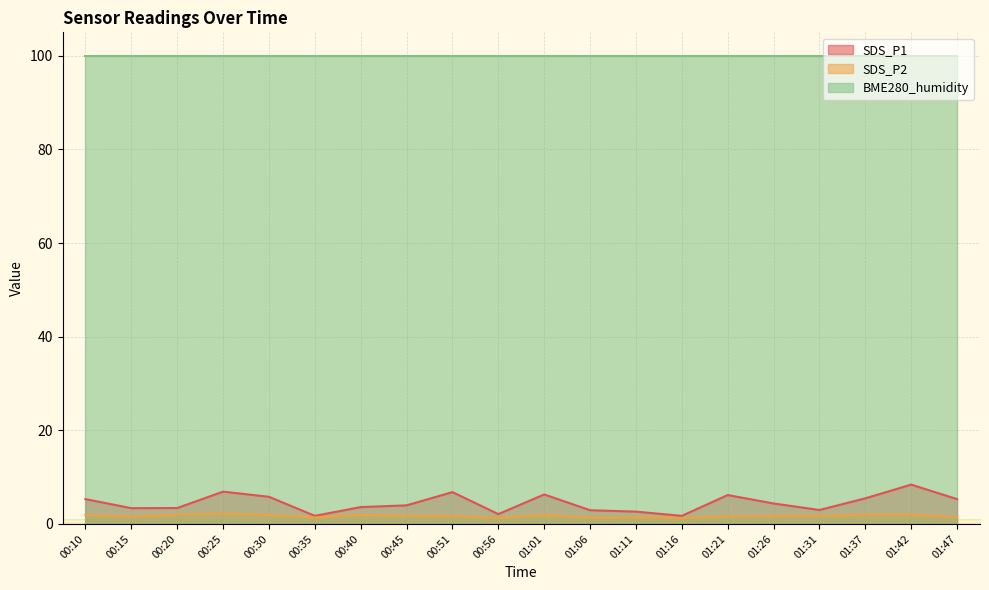

Rank the series at 01:37 from lowest to highest value.

SDS_P2, SDS_P1, BME280_humidity